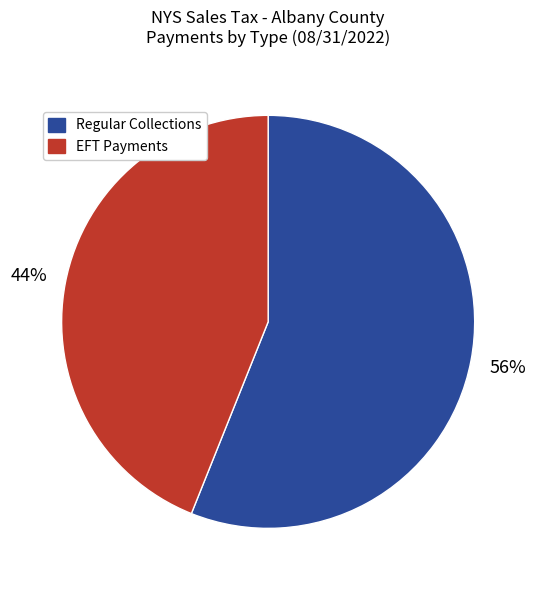

How many slices are in this pie chart?

2